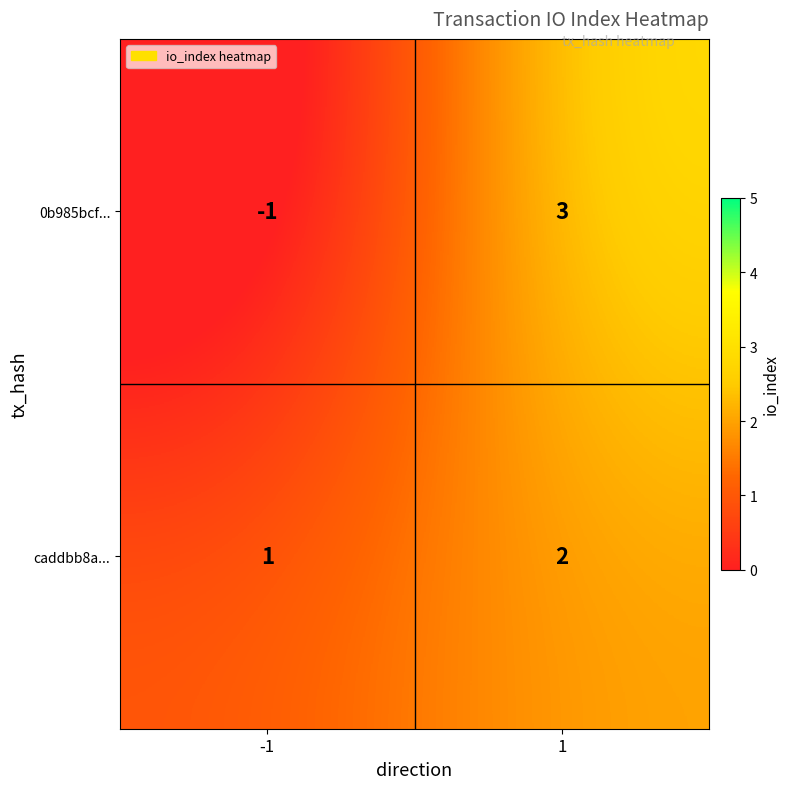

Reading left to right, list all the values displayed in this chart.

0b985bcf...: -1	3
caddbb8a...: 1	2